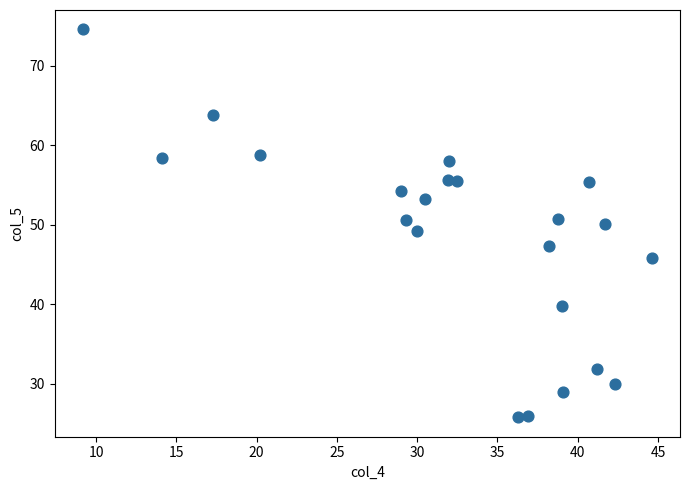

What is the range of Y values (max minus min)?

48.8